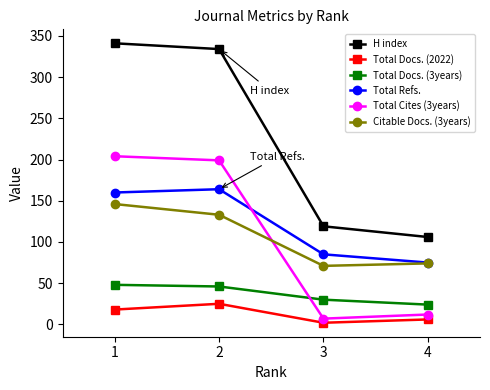

How many values in the Total Docs. (3years) series are below 46?

2